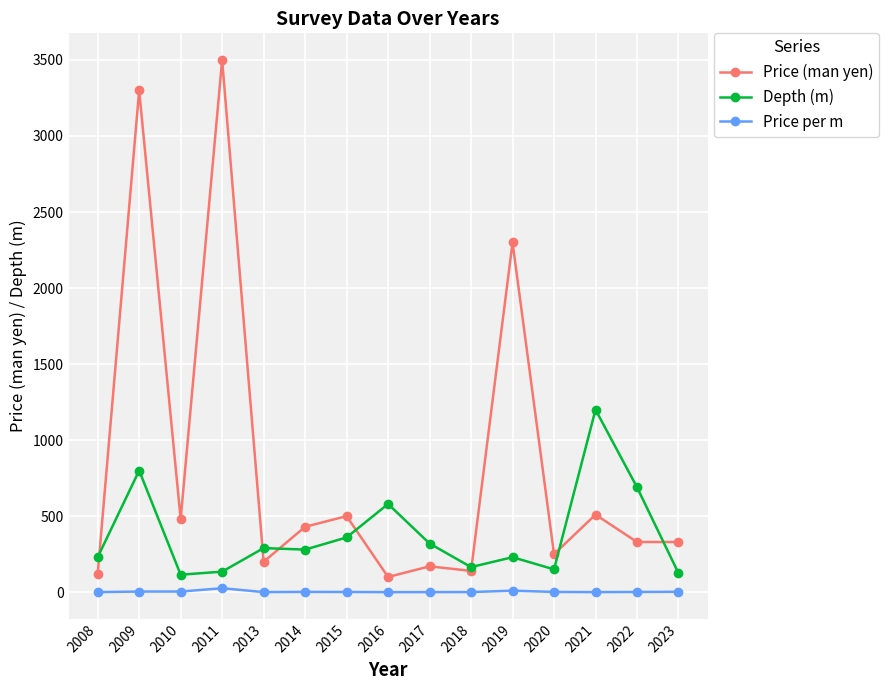

What is the difference between the maximum and minimum values in the Depth (m) series?

1085.0